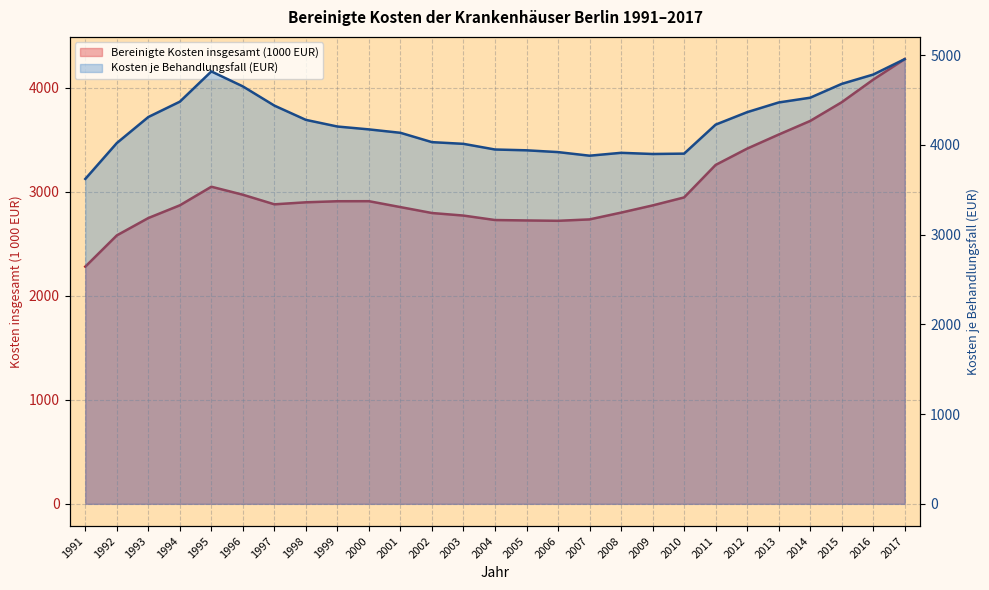

Where is the first local minimum for Kosten je Behandlungsfall (EUR)?

2007